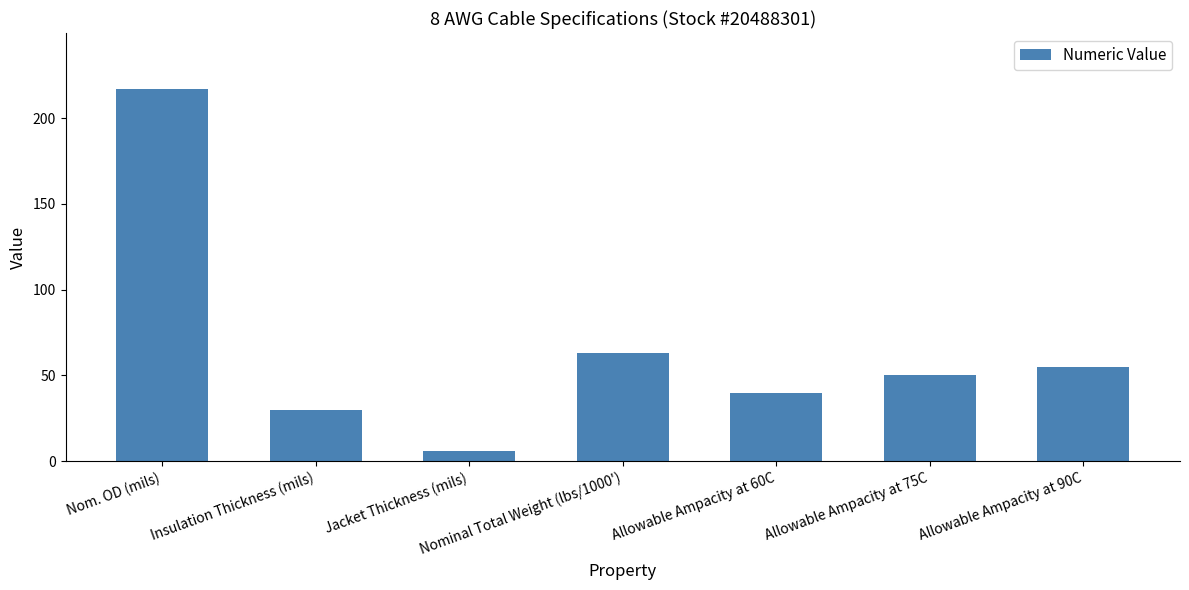

Are the bars grouped side by side (vs. stacked)?

No